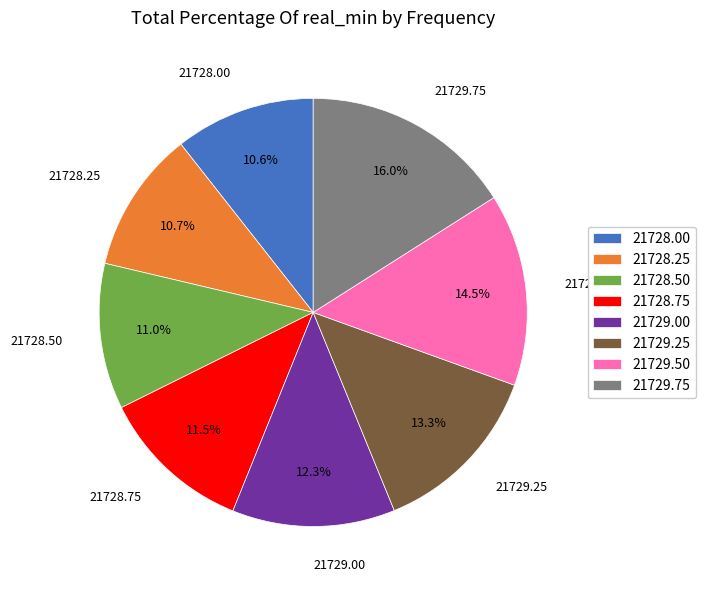

Count the number of slices in the pie.

8